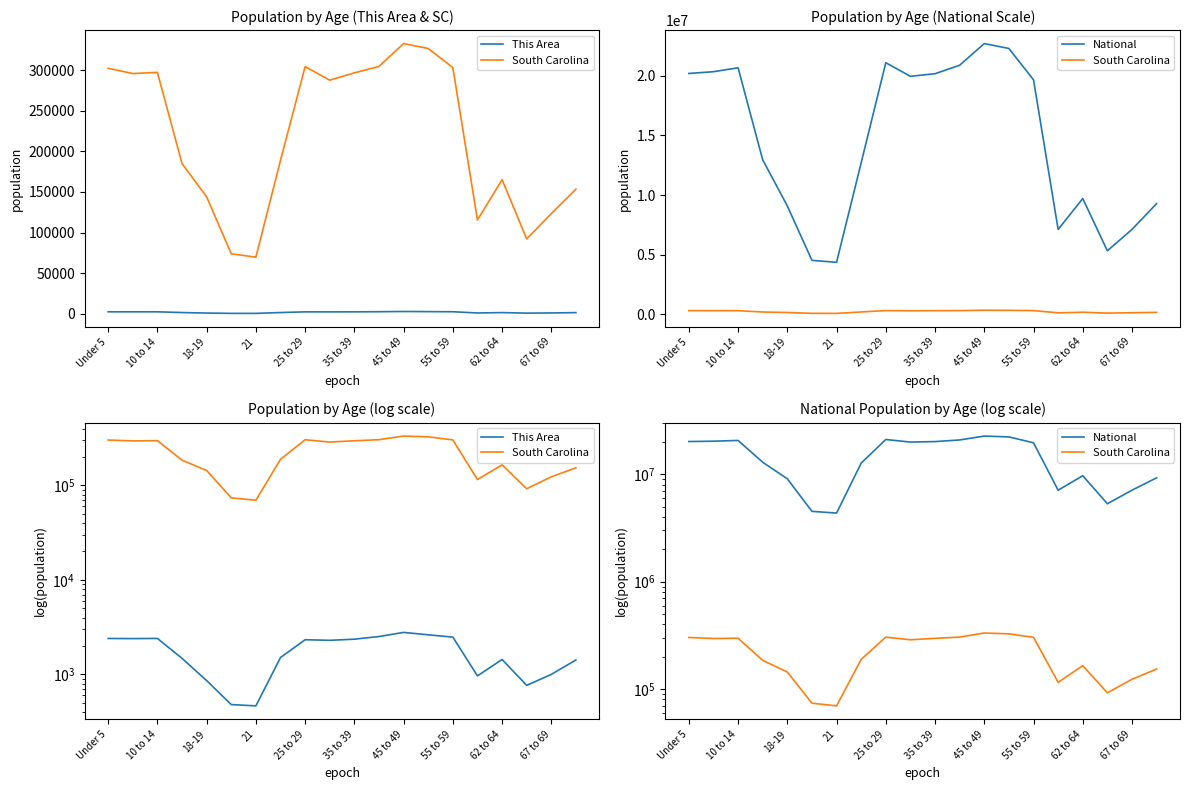

List the series in order of their peak value, lowest first.

This Area, South Carolina, National